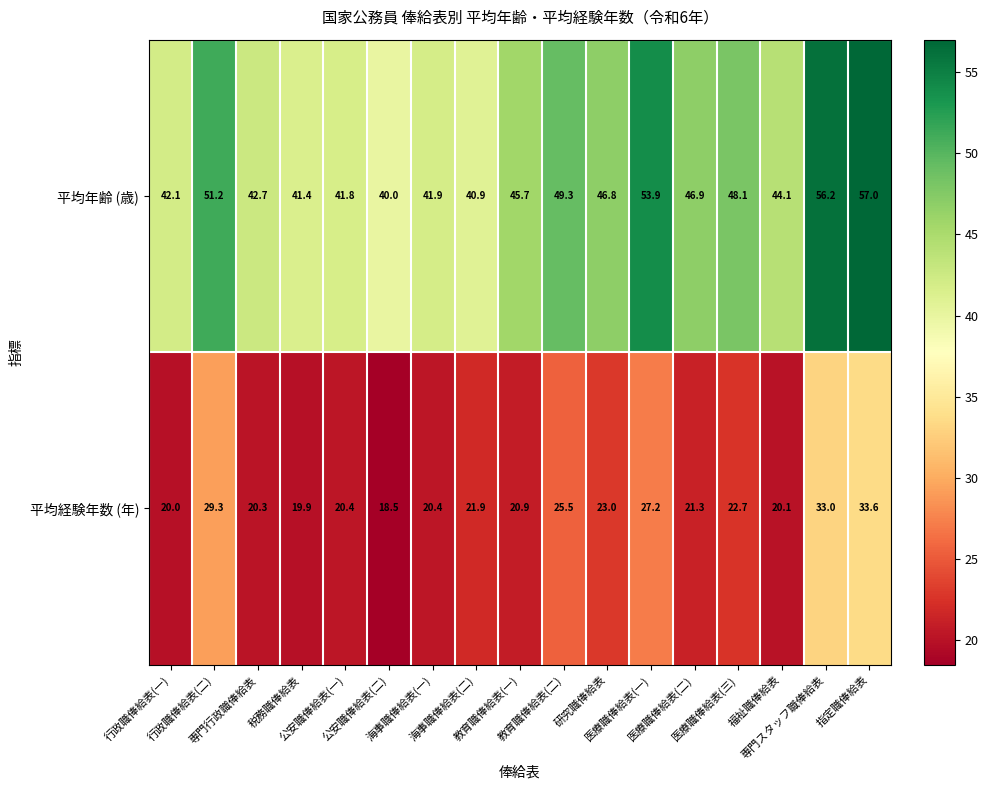

At how many categories does at least one series exceed 52?

3